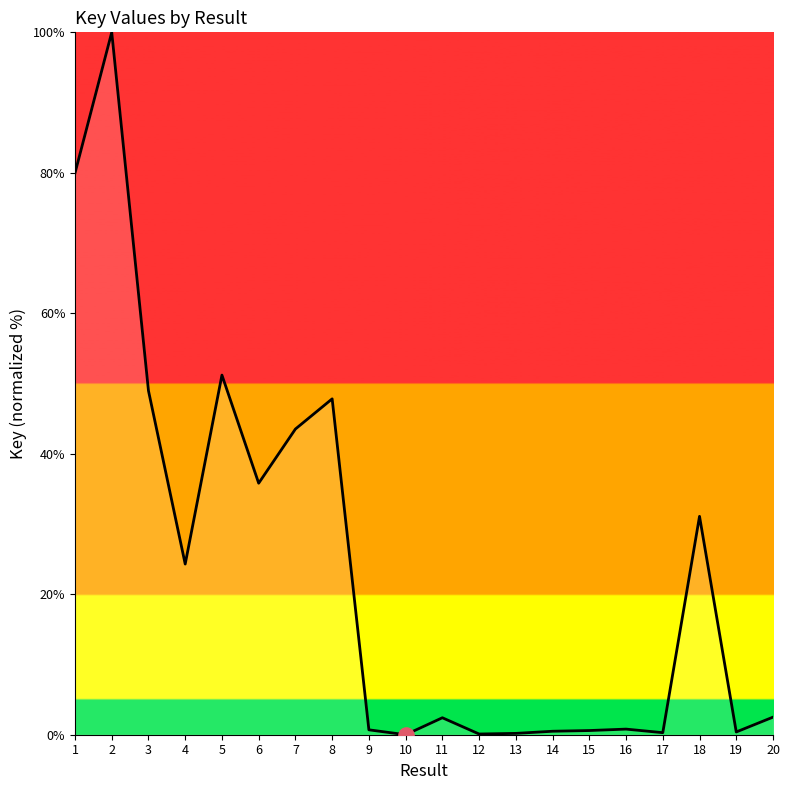

Approximately how many times larger is the value at 19 compared to 20?

0.2